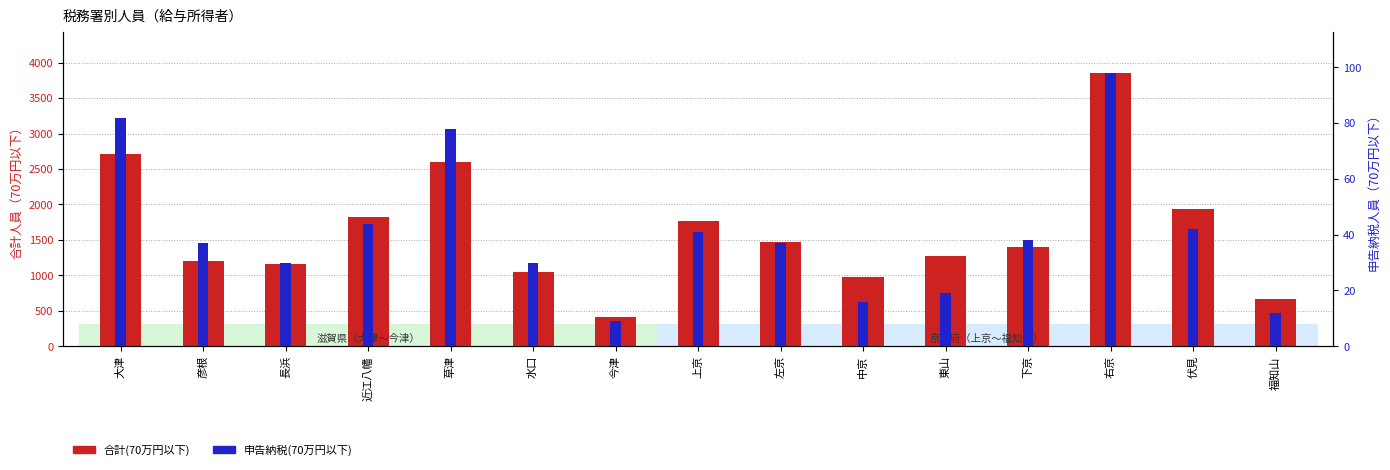

Reading left to right, what are all the values shown in this chart?

合計(70万円以下): 2716	1197	1162	1822	2601	1042	410	1768	1464	983	1269	1398	3855	1941	668
申告納税(70万円以下): 82	37	30	44	78	30	9	41	37	16	19	38	98	42	12